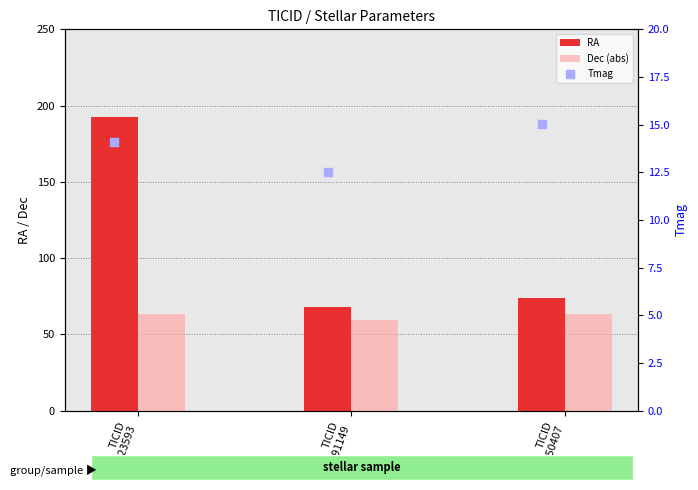

At which category is the sum across all series the highest?

TICID
434923593